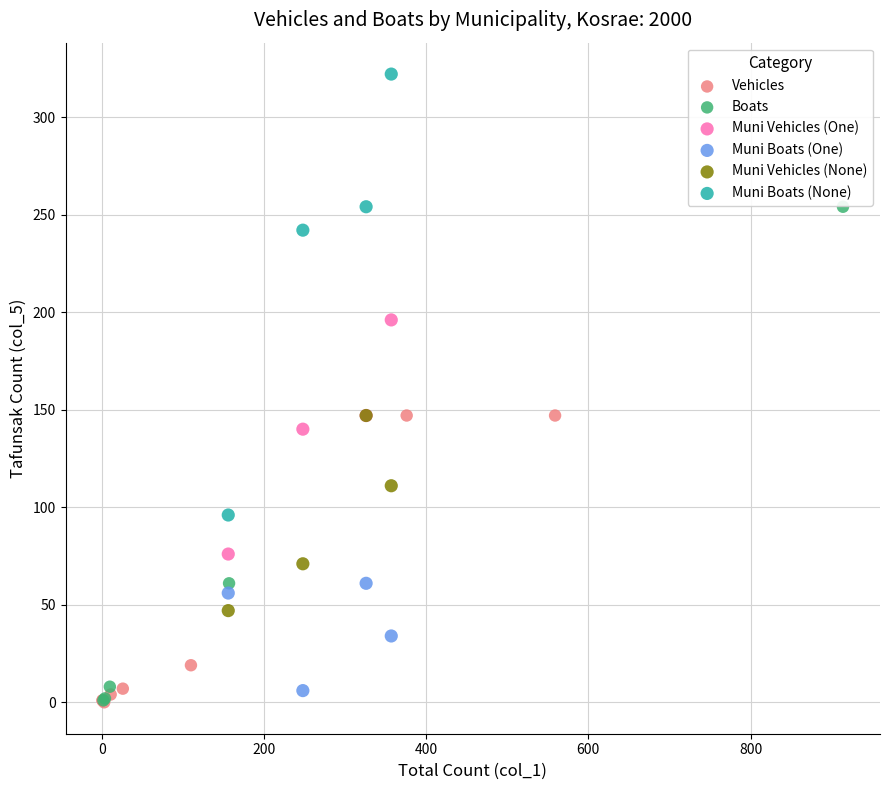

Which series reaches the maximum Y coordinate?

Muni Boats (None)